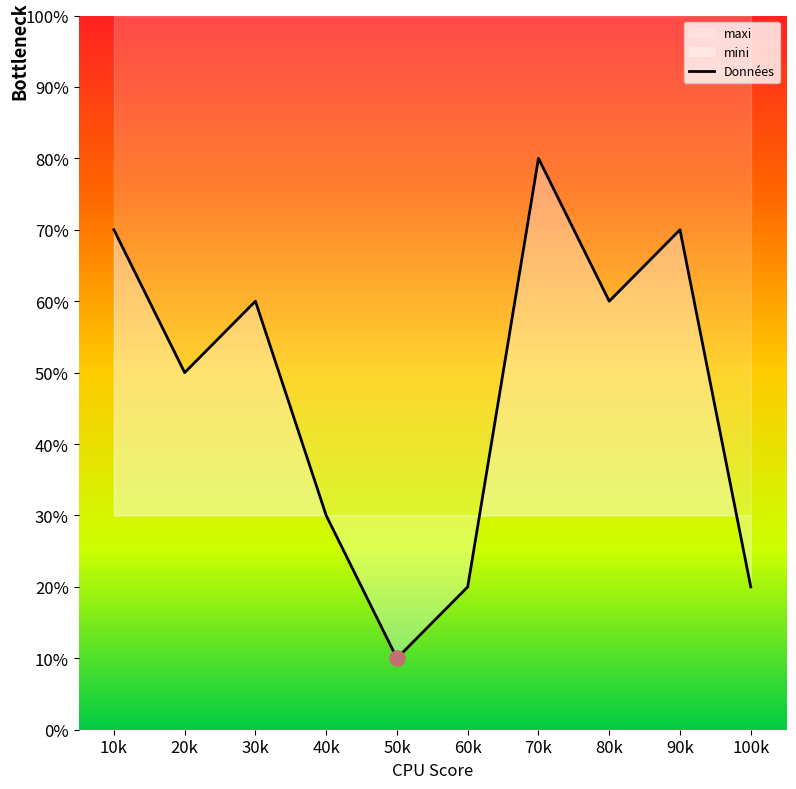

At which category is the sum across all series the highest?

7